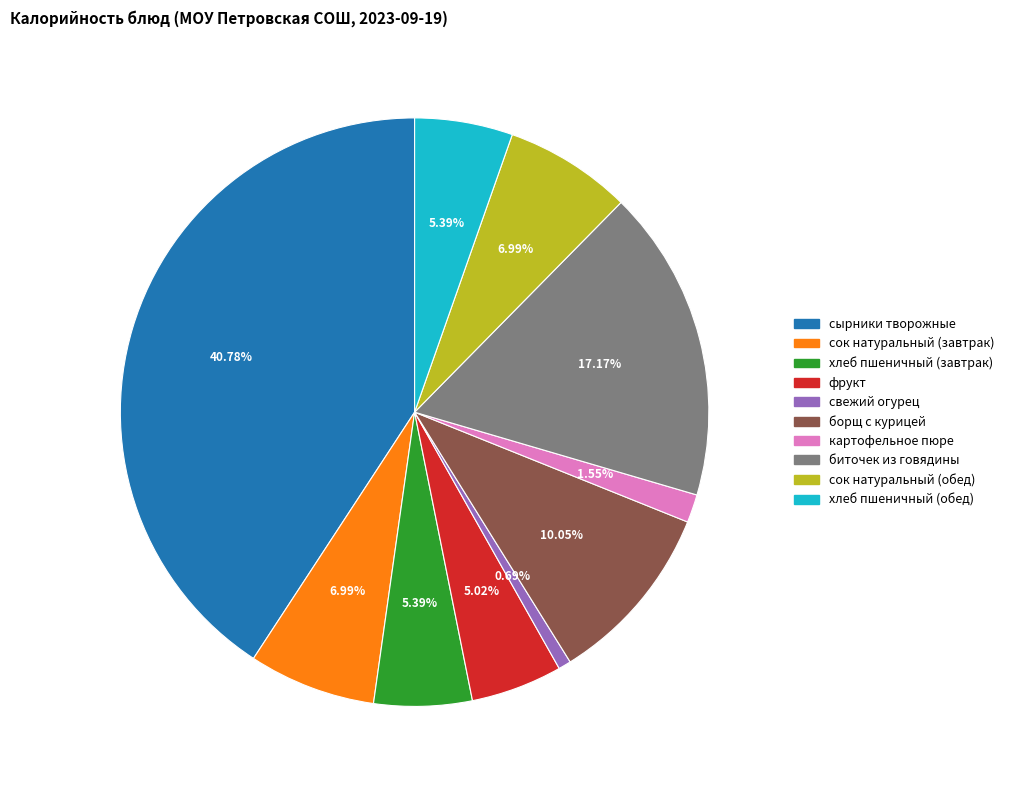

Is there a majority slice in this chart?

No